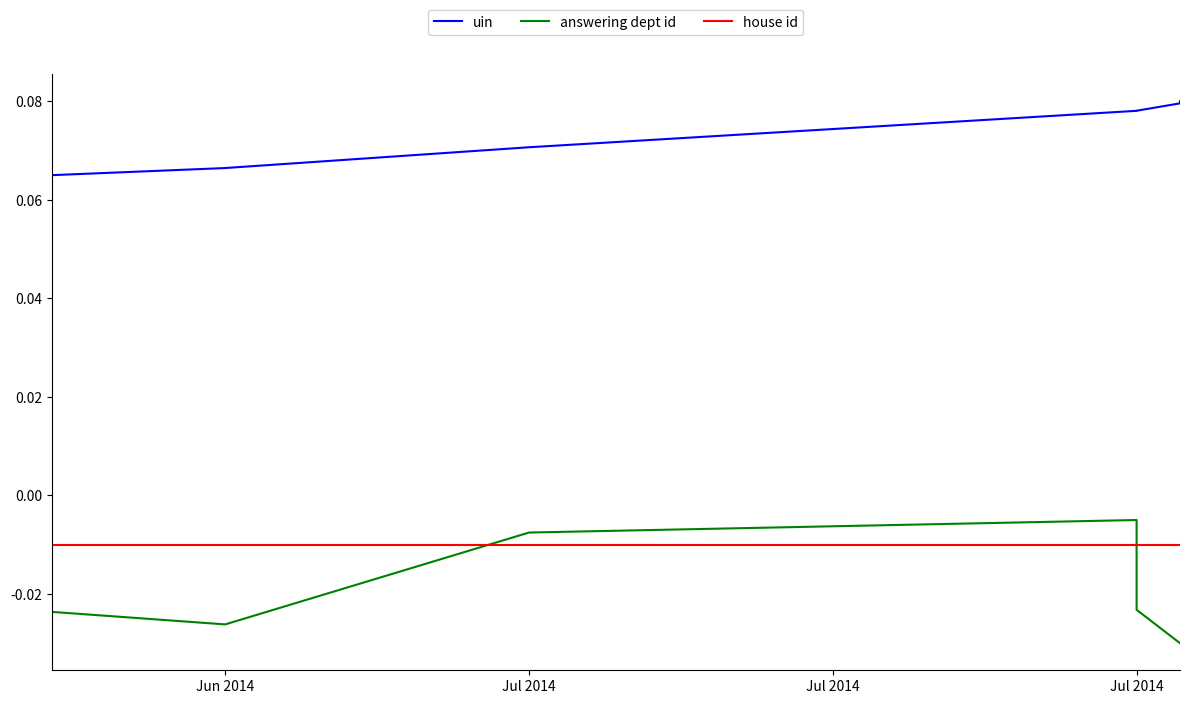

Count the number of data series in this chart.

3